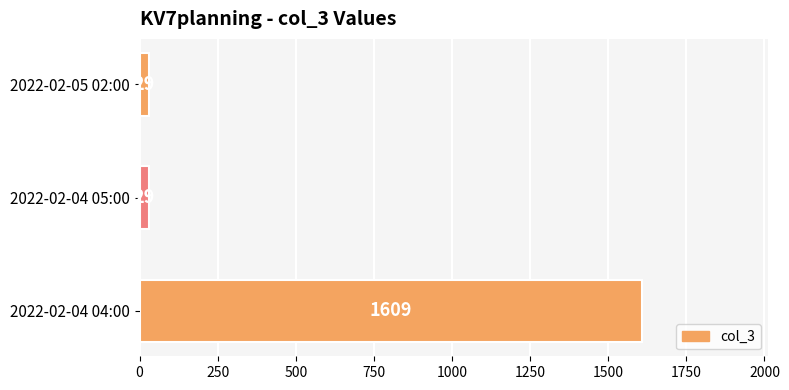

Are the bars horizontal?

Yes